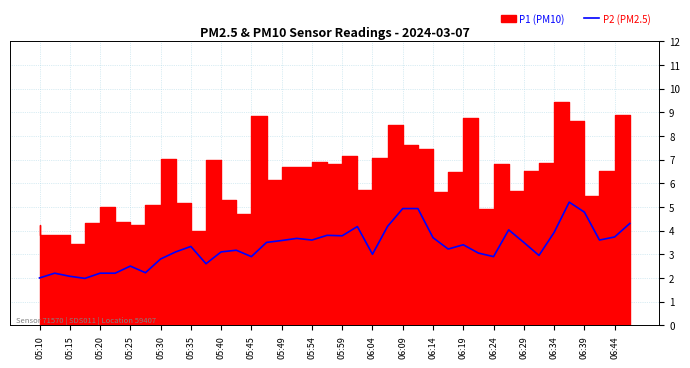

What is the minimum value shown in the chart?

2.0